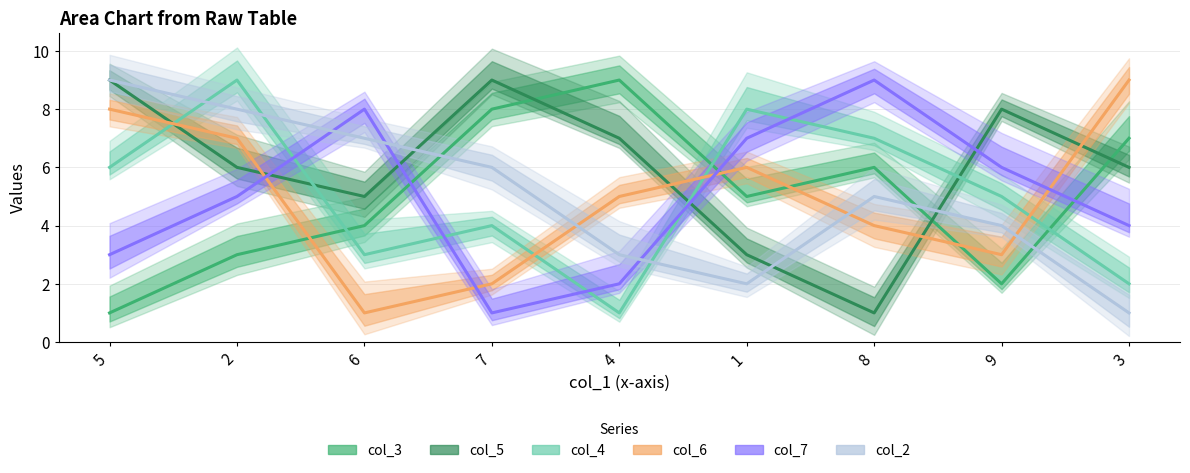

How many data points in col_5 are above 6?

4